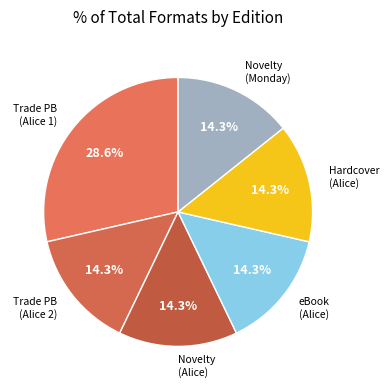

How many segments does this pie chart have?

6